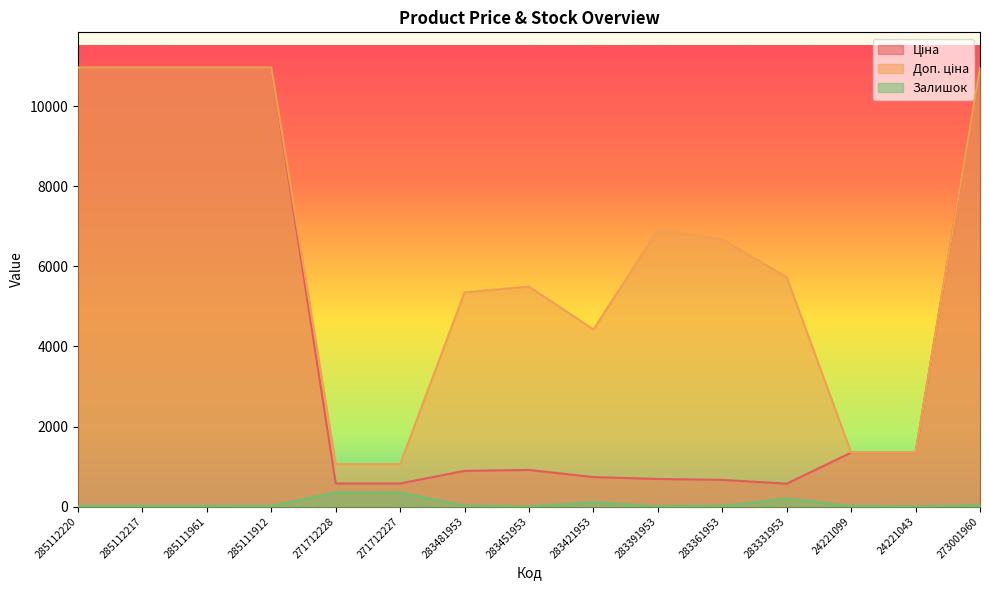

The value of Доп. ціна at 283391953 is 3185.2. True or false?

False